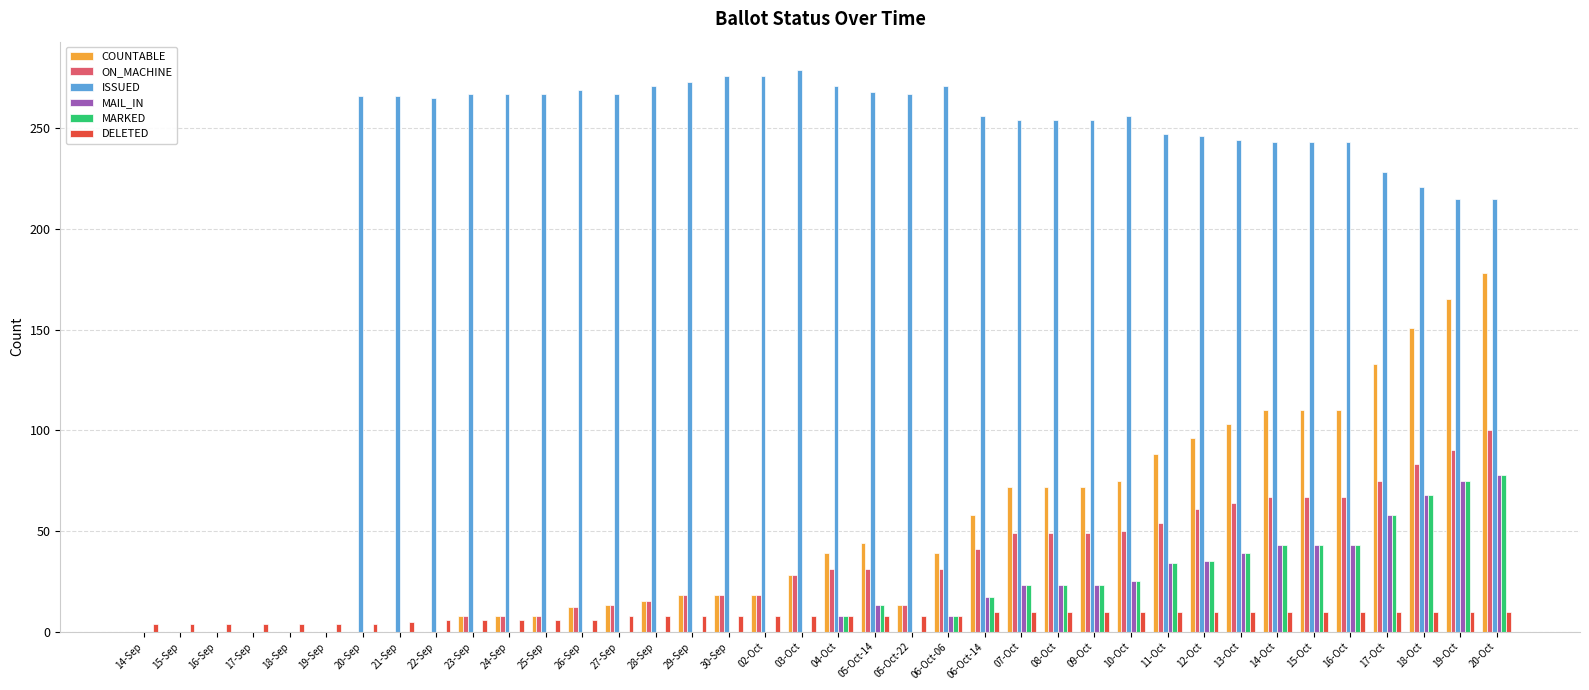

What are all the series names shown in the legend?

COUNTABLE, ON_MACHINE, ISSUED, MAIL_IN, MARKED, DELETED